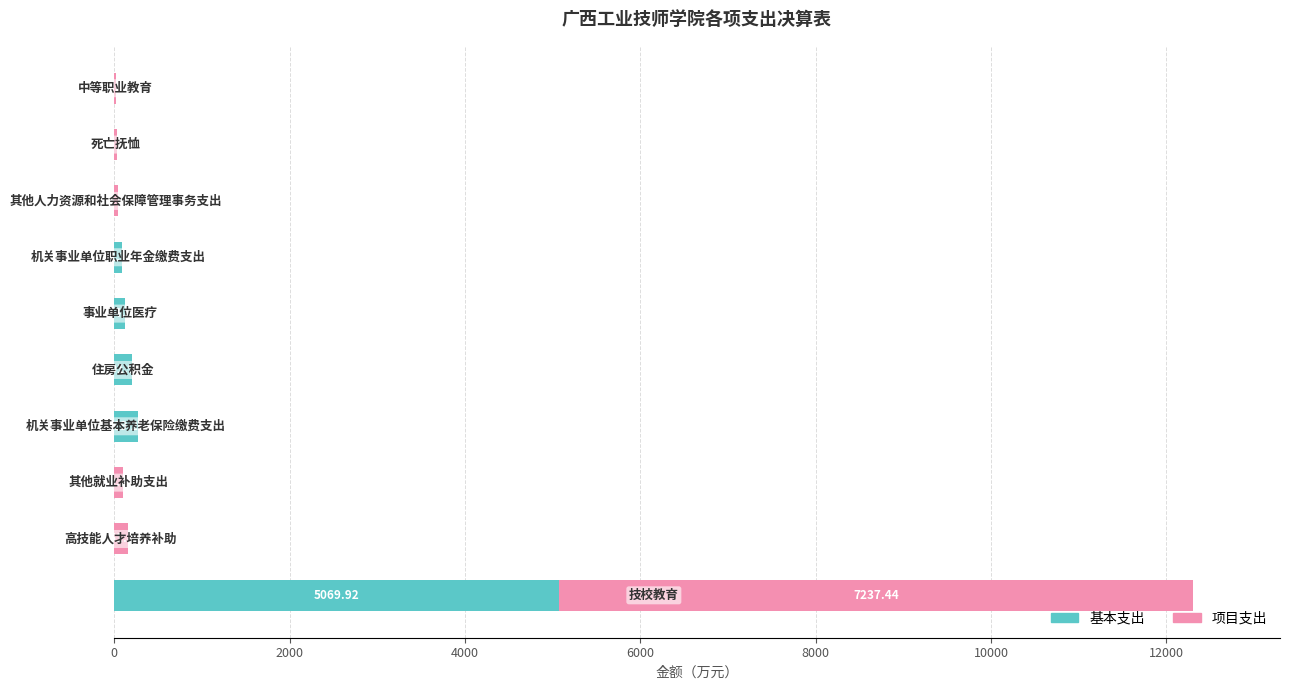

What is the sum of all 基本支出 values?

5756.8